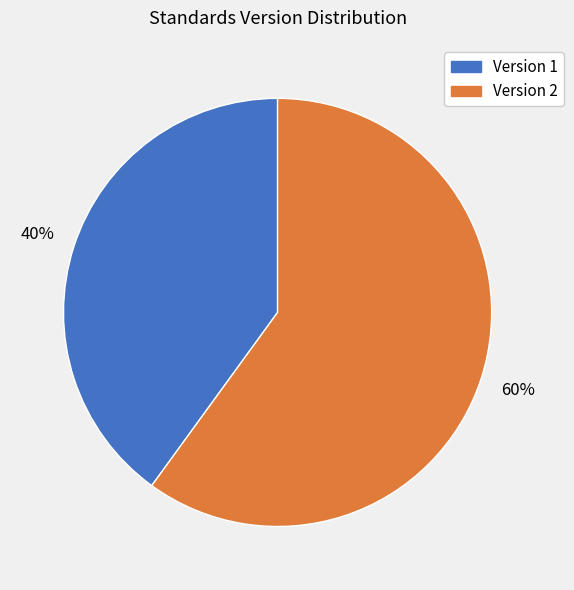

Is it true that Version 2 is 68% of the pie?

False